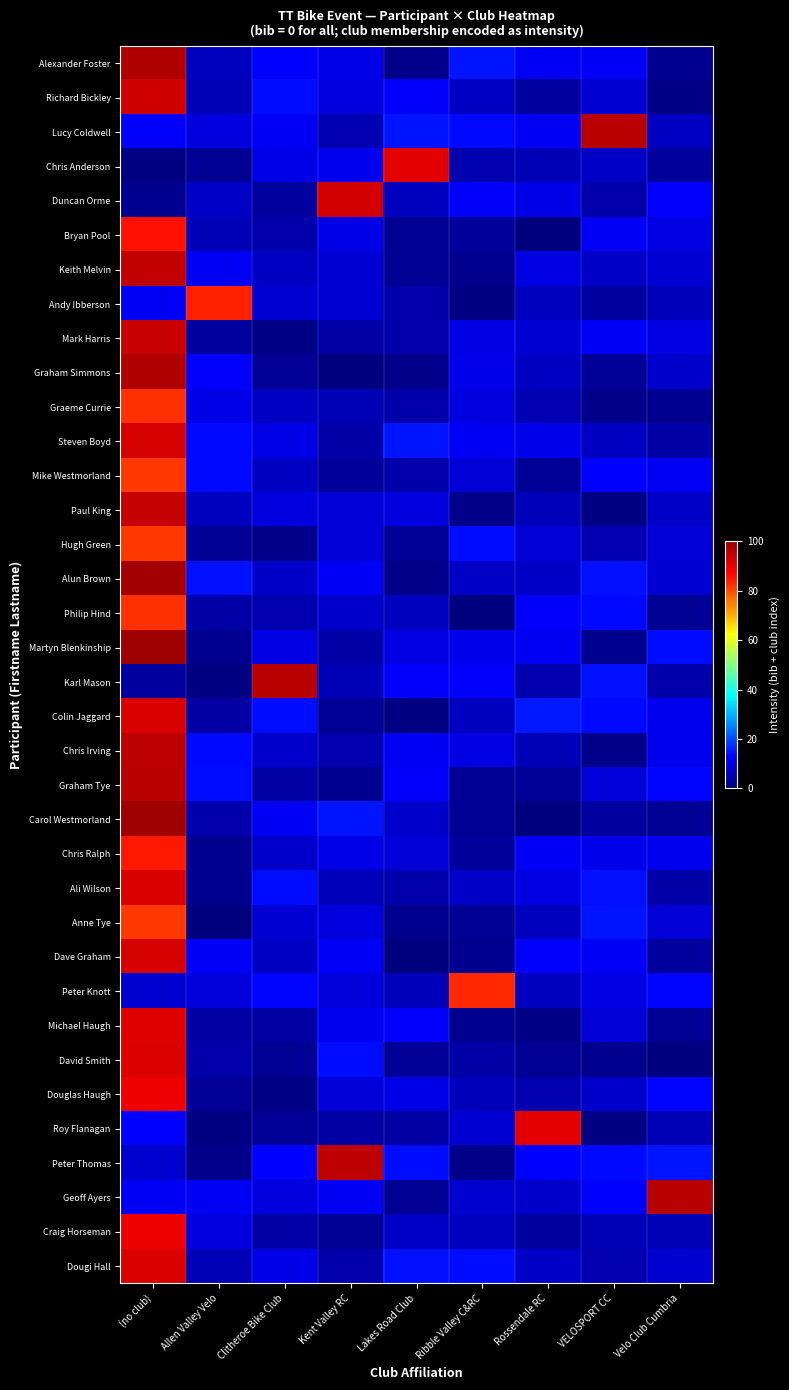

Reading left to right, list all the values displayed in this chart.

Alexander Foster: (no club)=97.0	Allen Valley Velo=6.6	Clitheroe Bike Club=12.9	Kent Valley RC=10.5	Lakes Road Club=1.4	Ribble Valley C&RC=14.6	Rossendale RC=11.4	VELOSPORT CC=11.8	Velo Club Cumbria=1.9
Richard Bickley: (no club)=93.1	Allen Valley Velo=5.6	Clitheroe Bike Club=13.9	Kent Valley RC=9.7	Lakes Road Club=12.3	Ribble Valley C&RC=6.7	Rossendale RC=3.4	VELOSPORT CC=8.3	Velo Club Cumbria=1.0
Lucy Coldwell: (no club)=12.4	Allen Valley Velo=9.5	Clitheroe Bike Club=11.4	Kent Valley RC=5.3	Lakes Road Club=14.6	Ribble Valley C&RC=13.4	Rossendale RC=11.7	VELOSPORT CC=96.1	Velo Club Cumbria=7.0
Chris Anderson: (no club)=0.7	Allen Valley Velo=2.3	Clitheroe Bike Club=10.2	Kent Valley RC=11.2	Lakes Road Club=90.7	Ribble Valley C&RC=4.9	Rossendale RC=5.6	VELOSPORT CC=7.0	Velo Club Cumbria=2.8
Duncan Orme: (no club)=1.9	Allen Valley Velo=7.1	Clitheroe Bike Club=3.4	Kent Valley RC=92.7	Lakes Road Club=6.6	Ribble Valley C&RC=12.5	Rossendale RC=10.5	VELOSPORT CC=4.7	Velo Club Cumbria=12.5
Bryan Pool: (no club)=85.8	Allen Valley Velo=5.8	Clitheroe Bike Club=4.3	Kent Valley RC=10.2	Lakes Road Club=2.1	Ribble Valley C&RC=3.0	Rossendale RC=0.1	VELOSPORT CC=11.8	Velo Club Cumbria=10.0
Keith Melvin: (no club)=94.7	Allen Valley Velo=11.7	Clitheroe Bike Club=6.9	Kent Valley RC=8.5	Lakes Road Club=2.1	Ribble Valley C&RC=1.7	Rossendale RC=10.0	VELOSPORT CC=7.1	Velo Club Cumbria=8.5
Andy Ibberson: (no club)=11.5	Allen Valley Velo=84.0	Clitheroe Bike Club=8.3	Kent Valley RC=8.4	Lakes Road Club=4.6	Ribble Valley C&RC=0.5	Rossendale RC=6.6	VELOSPORT CC=3.2	Velo Club Cumbria=6.1
Mark Harris: (no club)=93.9	Allen Valley Velo=3.5	Clitheroe Bike Club=0.9	Kent Valley RC=4.2	Lakes Road Club=4.4	Ribble Valley C&RC=9.9	Rossendale RC=8.4	VELOSPORT CC=11.8	Velo Club Cumbria=10.0
Graham Simmons: (no club)=97.2	Allen Valley Velo=12.2	Clitheroe Bike Club=2.5	Kent Valley RC=0.3	Lakes Road Club=1.4	Ribble Valley C&RC=10.8	Rossendale RC=6.9	VELOSPORT CC=2.4	Velo Club Cumbria=7.5
Graeme Currie: (no club)=82.6	Allen Valley Velo=10.4	Clitheroe Bike Club=6.7	Kent Valley RC=5.7	Lakes Road Club=4.5	Ribble Valley C&RC=9.5	Rossendale RC=5.4	VELOSPORT CC=1.3	Velo Club Cumbria=1.8
Steven Boyd: (no club)=92.3	Allen Valley Velo=13.6	Clitheroe Bike Club=10.5	Kent Valley RC=4.0	Lakes Road Club=14.5	Ribble Valley C&RC=11.7	Rossendale RC=10.8	VELOSPORT CC=6.7	Velo Club Cumbria=4.1
Mike Westmorland: (no club)=81.9	Allen Valley Velo=13.5	Clitheroe Bike Club=6.8	Kent Valley RC=3.0	Lakes Road Club=4.6	Ribble Valley C&RC=8.7	Rossendale RC=2.7	VELOSPORT CC=12.8	Velo Club Cumbria=11.4
Paul King: (no club)=94.5	Allen Valley Velo=6.5	Clitheroe Bike Club=9.4	Kent Valley RC=8.8	Lakes Road Club=9.7	Ribble Valley C&RC=1.3	Rossendale RC=6.2	VELOSPORT CC=0.6	Velo Club Cumbria=7.4
Hugh Green: (no club)=81.7	Allen Valley Velo=2.2	Clitheroe Bike Club=1.6	Kent Valley RC=8.8	Lakes Road Club=2.6	Ribble Valley C&RC=13.9	Rossendale RC=8.7	VELOSPORT CC=5.2	Velo Club Cumbria=8.9
Alun Brown: (no club)=98.7	Allen Valley Velo=14.4	Clitheroe Bike Club=7.2	Kent Valley RC=11.7	Lakes Road Club=1.2	Ribble Valley C&RC=7.3	Rossendale RC=7.4	VELOSPORT CC=14.1	Velo Club Cumbria=8.6
Philip Hind: (no club)=82.7	Allen Valley Velo=4.0	Clitheroe Bike Club=5.0	Kent Valley RC=7.8	Lakes Road Club=6.6	Ribble Valley C&RC=0.3	Rossendale RC=12.4	VELOSPORT CC=13.4	Velo Club Cumbria=2.1
Martyn Blenkinship: (no club)=99.2	Allen Valley Velo=1.6	Clitheroe Bike Club=10.1	Kent Valley RC=4.2	Lakes Road Club=9.9	Ribble Valley C&RC=10.9	Rossendale RC=11.5	VELOSPORT CC=1.6	Velo Club Cumbria=13.7
Karl Mason: (no club)=3.5	Allen Valley Velo=0.6	Clitheroe Bike Club=96.0	Kent Valley RC=5.6	Lakes Road Club=12.4	Ribble Valley C&RC=12.1	Rossendale RC=4.8	VELOSPORT CC=14.3	Velo Club Cumbria=4.4
Colin Jaggard: (no club)=91.9	Allen Valley Velo=3.8	Clitheroe Bike Club=14.0	Kent Valley RC=2.5	Lakes Road Club=0.7	Ribble Valley C&RC=6.5	Rossendale RC=14.9	VELOSPORT CC=13.4	Velo Club Cumbria=11.2
Chris Irving: (no club)=95.7	Allen Valley Velo=13.4	Clitheroe Bike Club=7.8	Kent Valley RC=4.7	Lakes Road Club=11.6	Ribble Valley C&RC=9.9	Rossendale RC=5.6	VELOSPORT CC=1.4	Velo Club Cumbria=11.2
Graham Tye: (no club)=95.9	Allen Valley Velo=14.1	Clitheroe Bike Club=3.6	Kent Valley RC=1.8	Lakes Road Club=12.5	Ribble Valley C&RC=2.3	Rossendale RC=2.7	VELOSPORT CC=9.0	Velo Club Cumbria=13.1
Carol Westmorland: (no club)=98.9	Allen Valley Velo=4.7	Clitheroe Bike Club=11.7	Kent Valley RC=14.6	Lakes Road Club=7.5	Ribble Valley C&RC=2.2	Rossendale RC=0.2	VELOSPORT CC=3.4	Velo Club Cumbria=2.0
Chris Ralph: (no club)=85.1	Allen Valley Velo=1.8	Clitheroe Bike Club=7.6	Kent Valley RC=10.4	Lakes Road Club=8.7	Ribble Valley C&RC=3.0	Rossendale RC=12.1	VELOSPORT CC=10.7	Velo Club Cumbria=11.1
Ali Wilson: (no club)=91.8	Allen Valley Velo=1.9	Clitheroe Bike Club=13.9	Kent Valley RC=6.0	Lakes Road Club=4.5	Ribble Valley C&RC=7.3	Rossendale RC=9.9	VELOSPORT CC=14.3	Velo Club Cumbria=4.3
Anne Tye: (no club)=81.9	Allen Valley Velo=0.4	Clitheroe Bike Club=8.3	Kent Valley RC=9.5	Lakes Road Club=1.6	Ribble Valley C&RC=2.1	Rossendale RC=6.3	VELOSPORT CC=14.5	Velo Club Cumbria=8.9
Dave Graham: (no club)=92.3	Allen Valley Velo=12.1	Clitheroe Bike Club=7.0	Kent Valley RC=11.8	Lakes Road Club=0.3	Ribble Valley C&RC=1.6	Rossendale RC=12.4	VELOSPORT CC=12.0	Velo Club Cumbria=3.5
Peter Knott: (no club)=8.0	Allen Valley Velo=9.1	Clitheroe Bike Club=13.0	Kent Valley RC=9.0	Lakes Road Club=6.2	Ribble Valley C&RC=83.4	Rossendale RC=6.4	VELOSPORT CC=9.8	Velo Club Cumbria=13.0
Michael Haugh: (no club)=91.3	Allen Valley Velo=3.7	Clitheroe Bike Club=3.5	Kent Valley RC=11.2	Lakes Road Club=12.2	Ribble Valley C&RC=1.6	Rossendale RC=1.0	VELOSPORT CC=8.9	Velo Club Cumbria=2.2
David Smith: (no club)=91.4	Allen Valley Velo=4.7	Clitheroe Bike Club=2.2	Kent Valley RC=13.8	Lakes Road Club=2.5	Ribble Valley C&RC=4.3	Rossendale RC=2.3	VELOSPORT CC=1.7	Velo Club Cumbria=0.3
Douglas Haugh: (no club)=89.3	Allen Valley Velo=2.6	Clitheroe Bike Club=0.8	Kent Valley RC=8.9	Lakes Road Club=10.2	Ribble Valley C&RC=5.9	Rossendale RC=4.8	VELOSPORT CC=7.6	Velo Club Cumbria=13.1
Roy Flanagan: (no club)=12.8	Allen Valley Velo=0.7	Clitheroe Bike Club=2.7	Kent Valley RC=3.6	Lakes Road Club=3.7	Ribble Valley C&RC=8.6	Rossendale RC=90.5	VELOSPORT CC=0.7	Velo Club Cumbria=5.6
Peter Thomas: (no club)=7.9	Allen Valley Velo=1.5	Clitheroe Bike Club=12.5	Kent Valley RC=95.3	Lakes Road Club=13.9	Ribble Valley C&RC=1.5	Rossendale RC=12.7	VELOSPORT CC=13.5	Velo Club Cumbria=14.7
Geoff Ayers: (no club)=12.0	Allen Valley Velo=11.7	Clitheroe Bike Club=9.6	Kent Valley RC=11.7	Lakes Road Club=2.0	Ribble Valley C&RC=8.0	Rossendale RC=7.7	VELOSPORT CC=12.9	Velo Club Cumbria=96.0
Craig Horseman: (no club)=89.8	Allen Valley Velo=9.6	Clitheroe Bike Club=4.0	Kent Valley RC=2.1	Lakes Road Club=7.2	Ribble Valley C&RC=6.3	Rossendale RC=3.5	VELOSPORT CC=5.5	Velo Club Cumbria=5.5
Dougi Hall: (no club)=92.0	Allen Valley Velo=5.7	Clitheroe Bike Club=10.3	Kent Valley RC=4.5	Lakes Road Club=14.2	Ribble Valley C&RC=13.7	Rossendale RC=7.2	VELOSPORT CC=4.9	Velo Club Cumbria=8.0